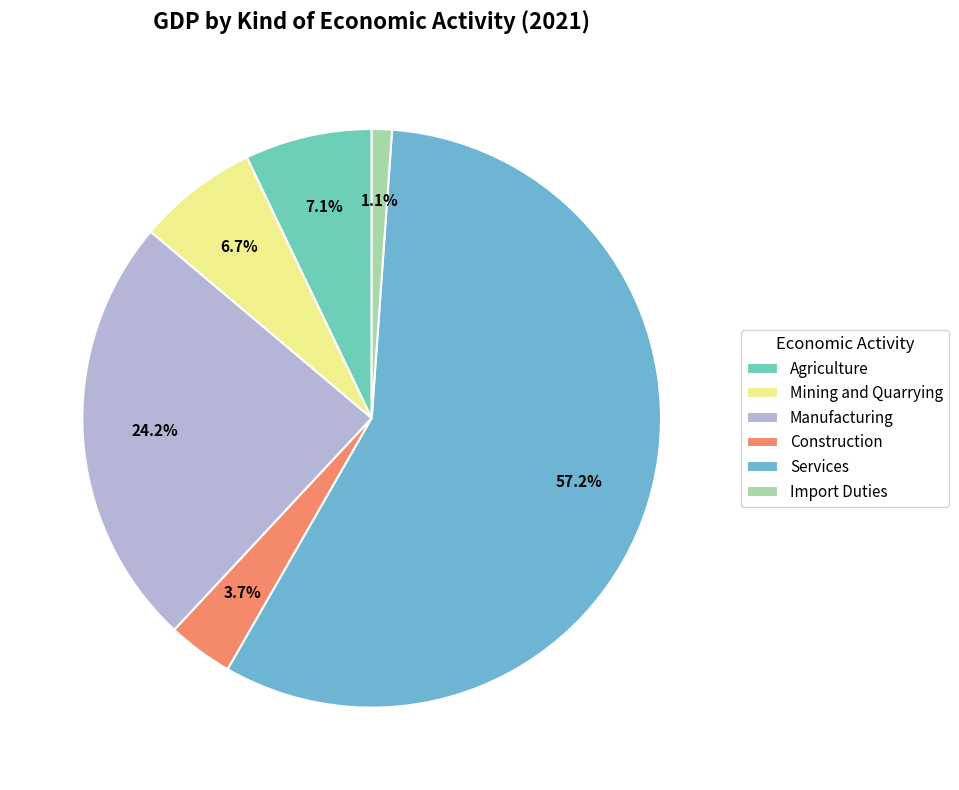

Which slice is the largest?

Services